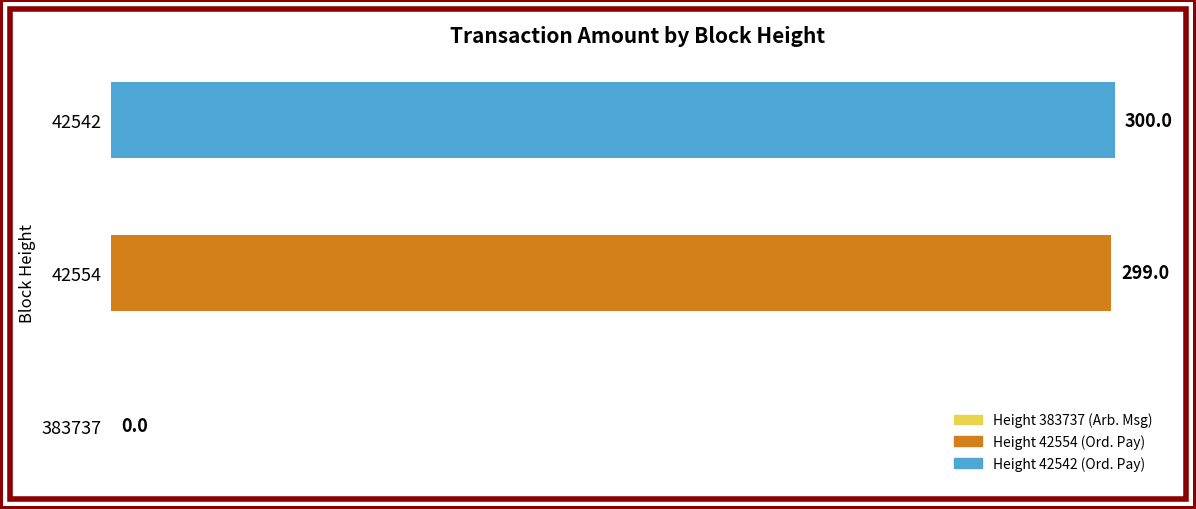

At which label is the value closest to 150?

42554